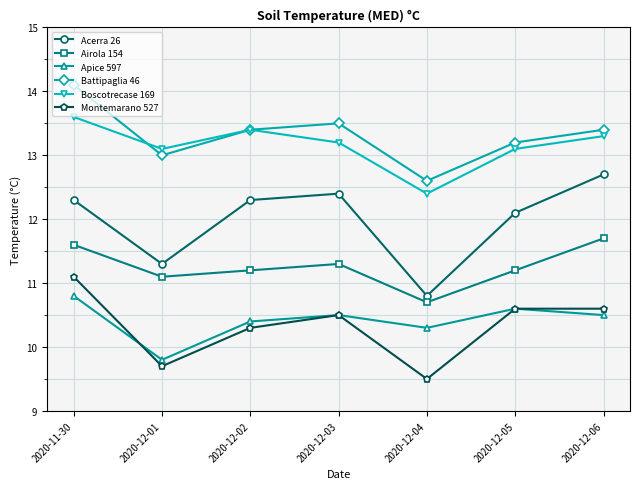

What position from the left is 2020-12-03?

4